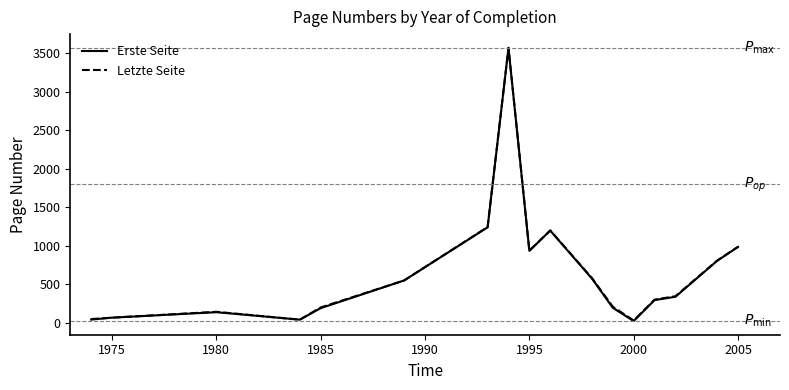

What is the maximum value for Letzte Seite?

3570.0